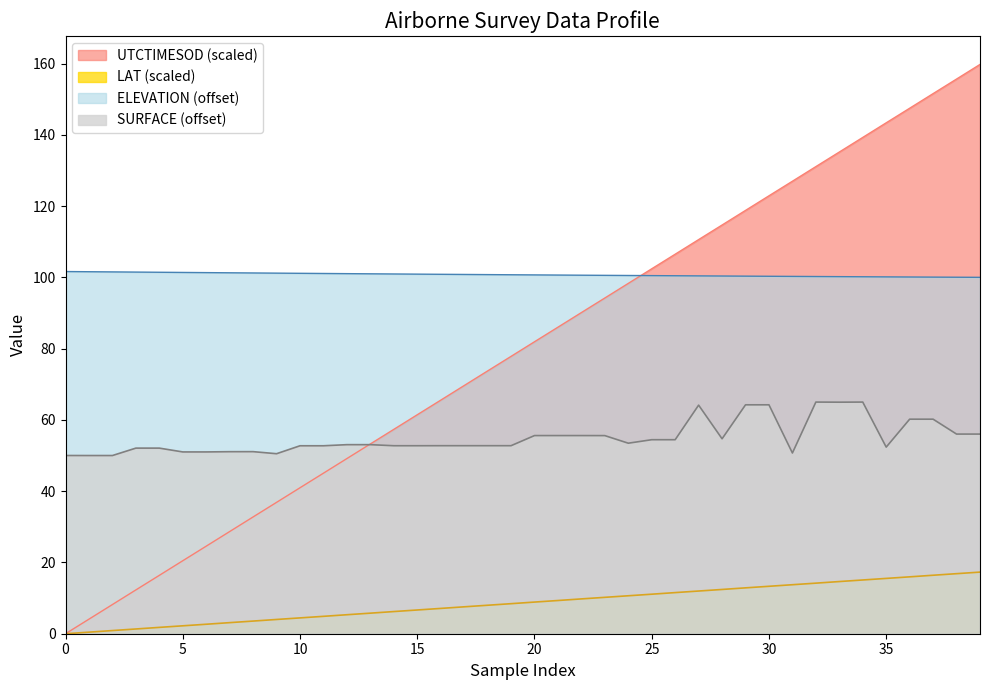

Which series has the widest spread of values?

UTCTIMESOD